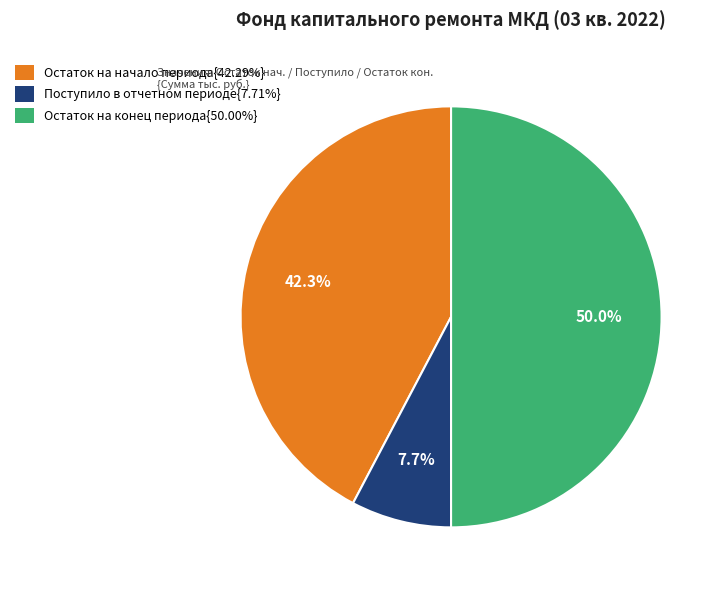

Is Поступило в отчетном периоде{7.71%} the majority of the pie?

No